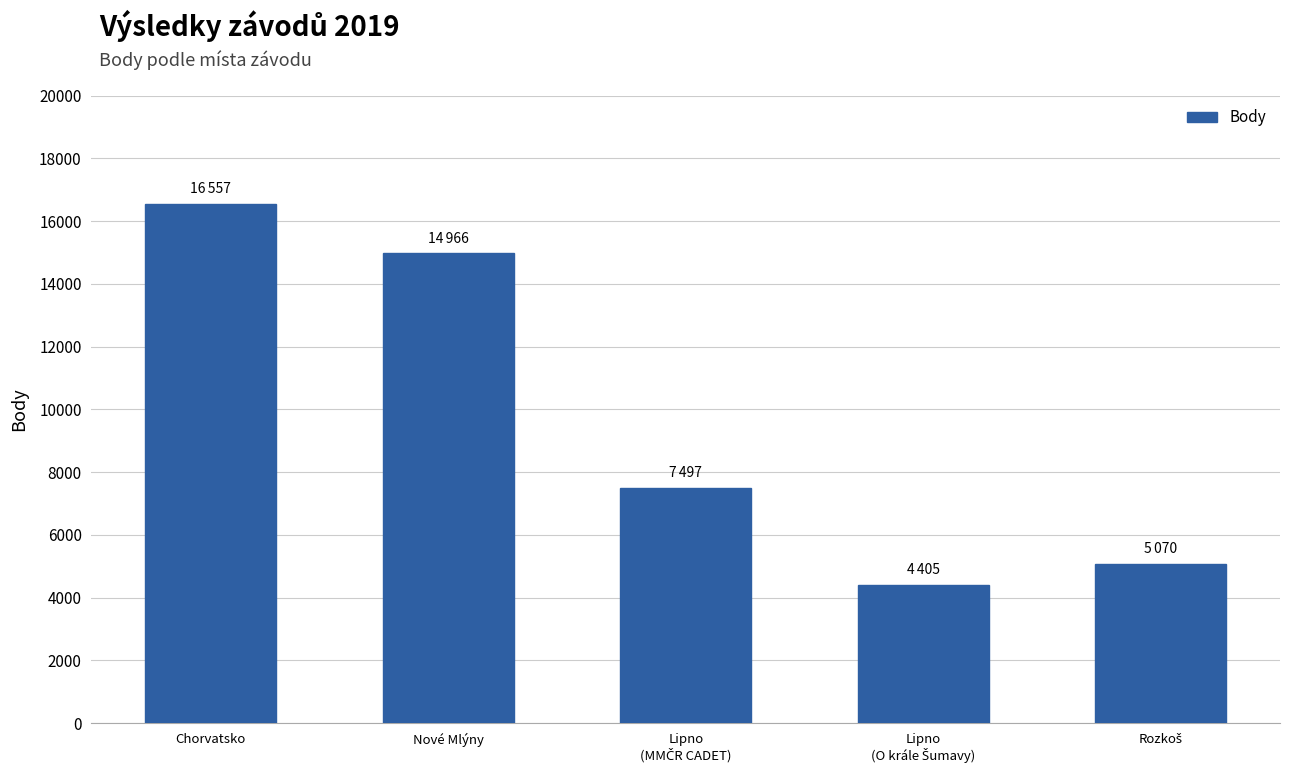

What is the value of the 3rd bar from the left?

7497